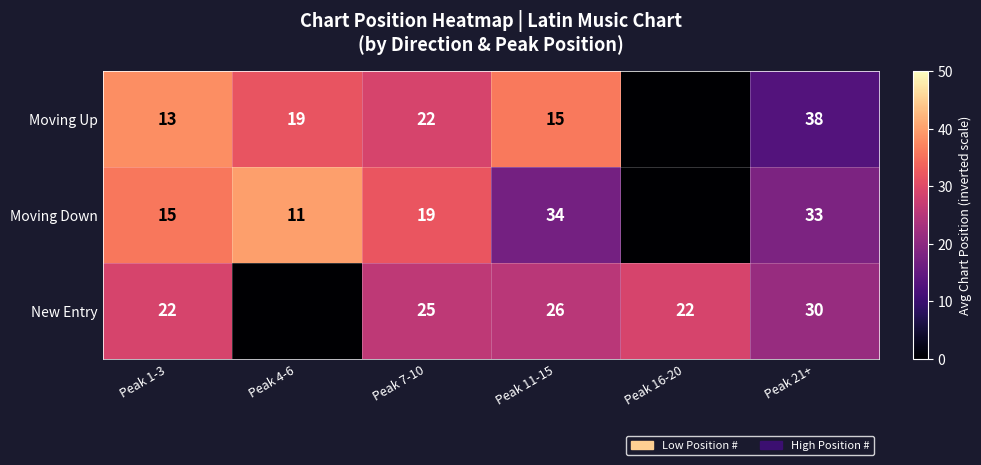

What is the spread (max minus min) of values at Peak 1-3?

9